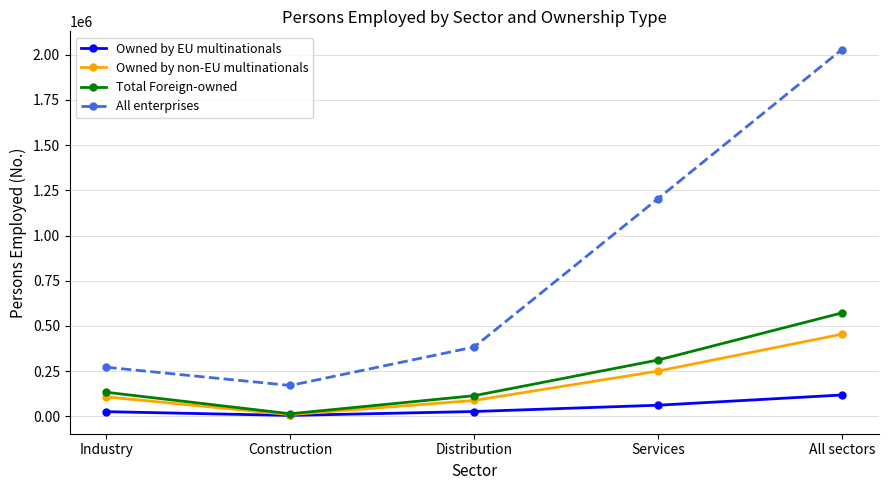

At which label is Owned by non-EU multinationals closest to 231547?

Services